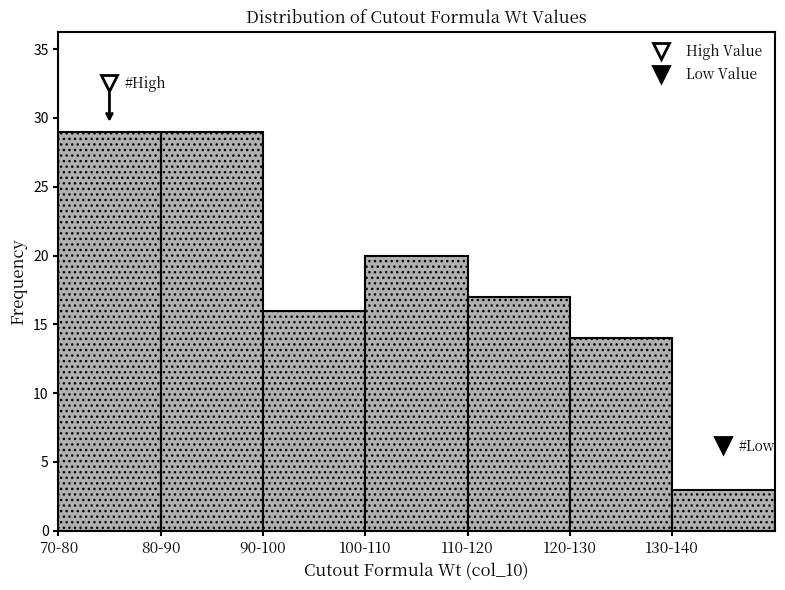

Reading left to right, list all the values displayed in this chart.

29	29	16	20	17	14	3